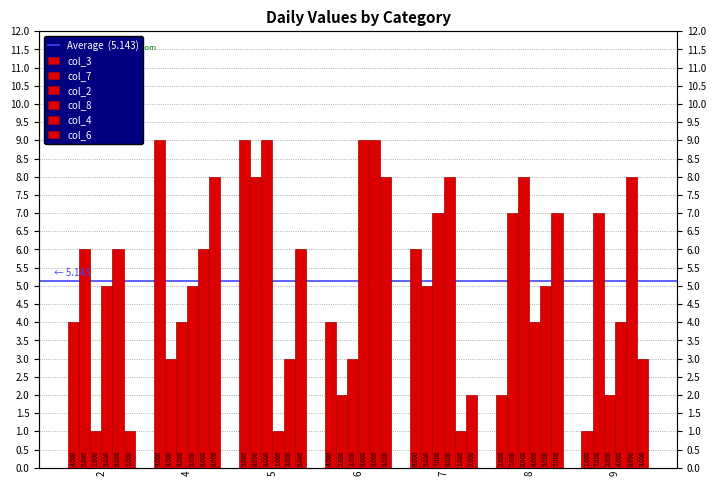

The value of col_7 at 2 is 6. True or false?

True